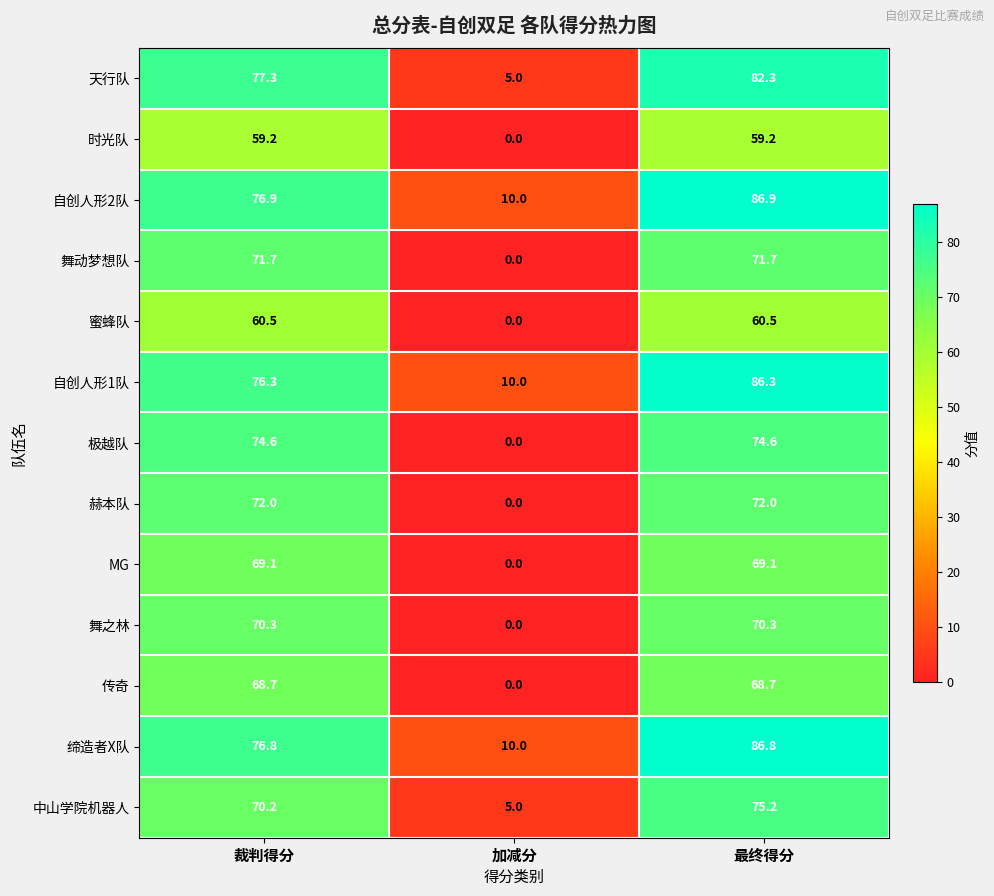

Which series changed the most between 裁判得分 and 加减分?

极越队